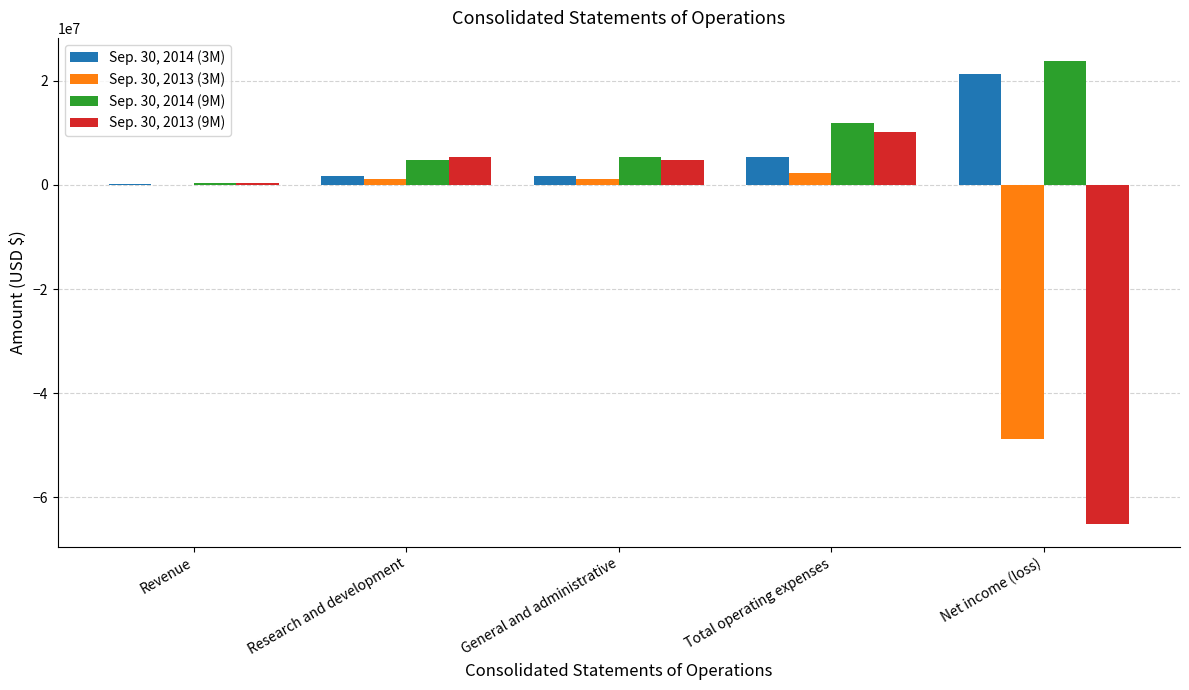

The value of Sep. 30, 2013 (9M) at Total operating expenses is 2819982. True or false?

False